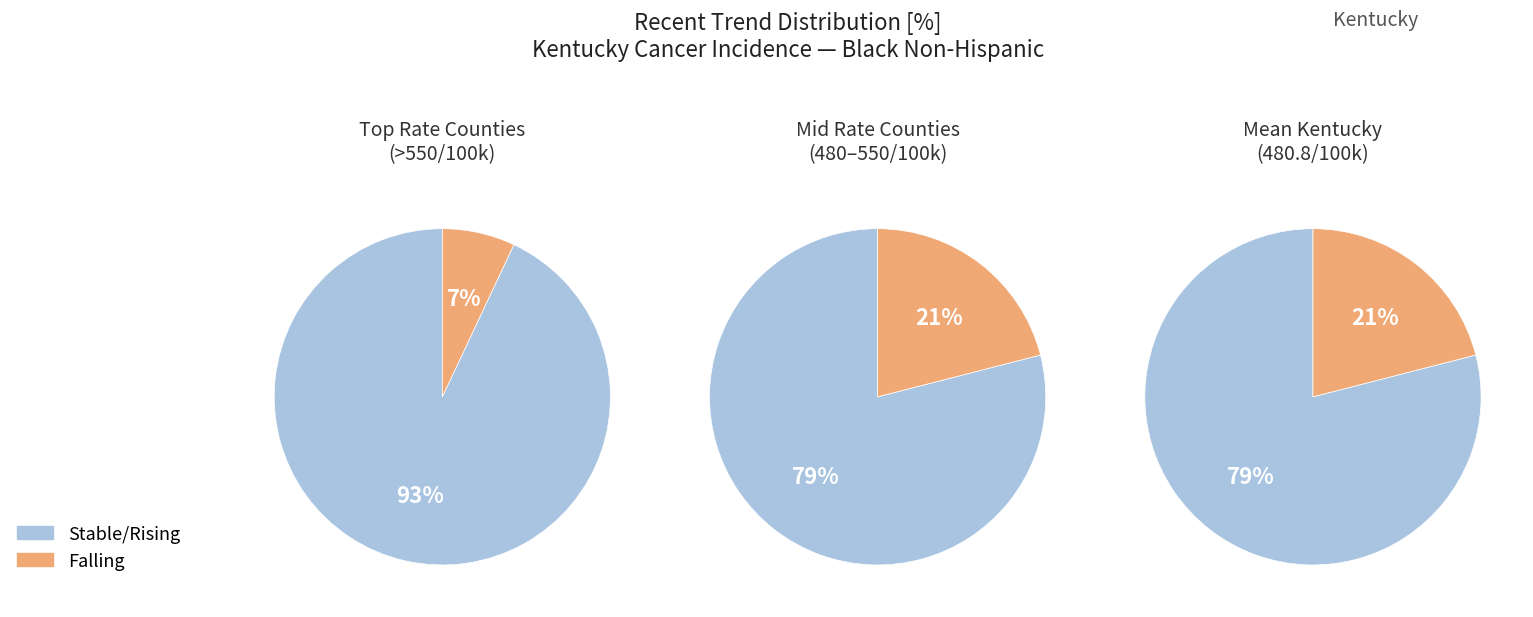

The 1 slice represents 3% of the pie. True or false?

False